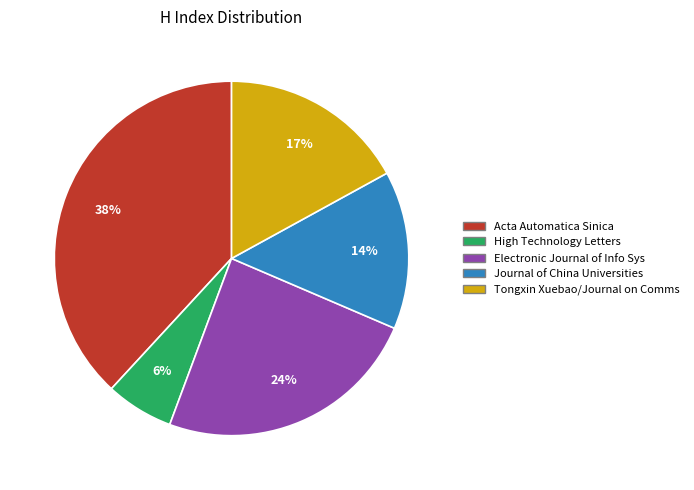

To the nearest percent, what is the difference between the largest and smallest slice percentages?

32%